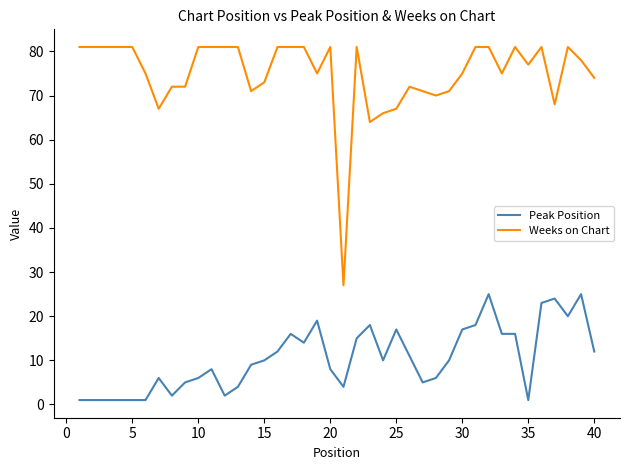

List the series in order of their overall mean, lowest first.

Peak Position, Weeks on Chart